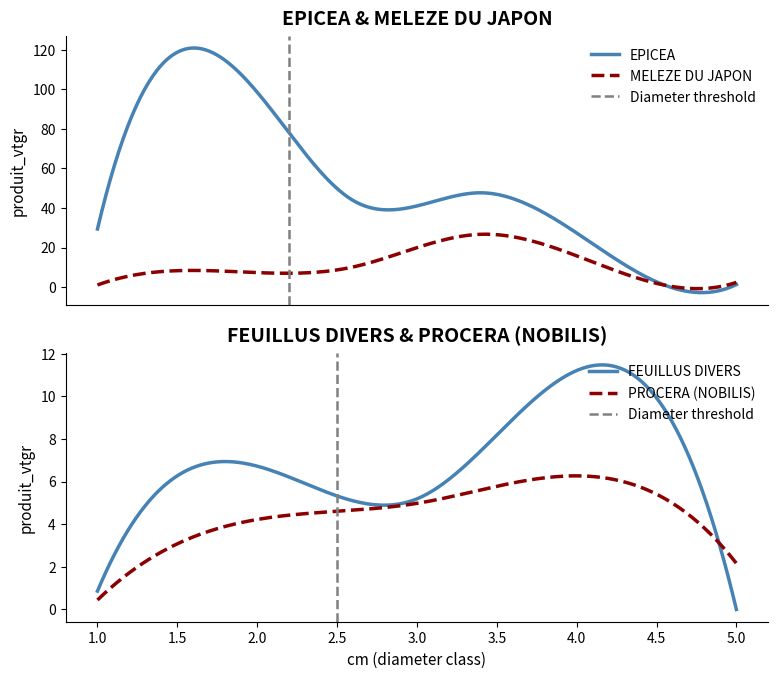

What is the maximum value for MELEZE DU JAPON?

26.7